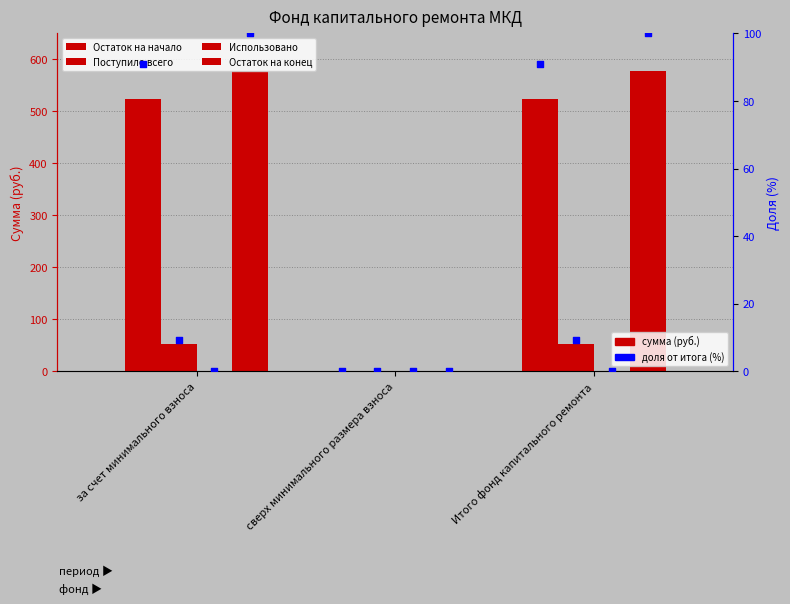

At which category is the sum across all series the highest?

за счет минимального взноса